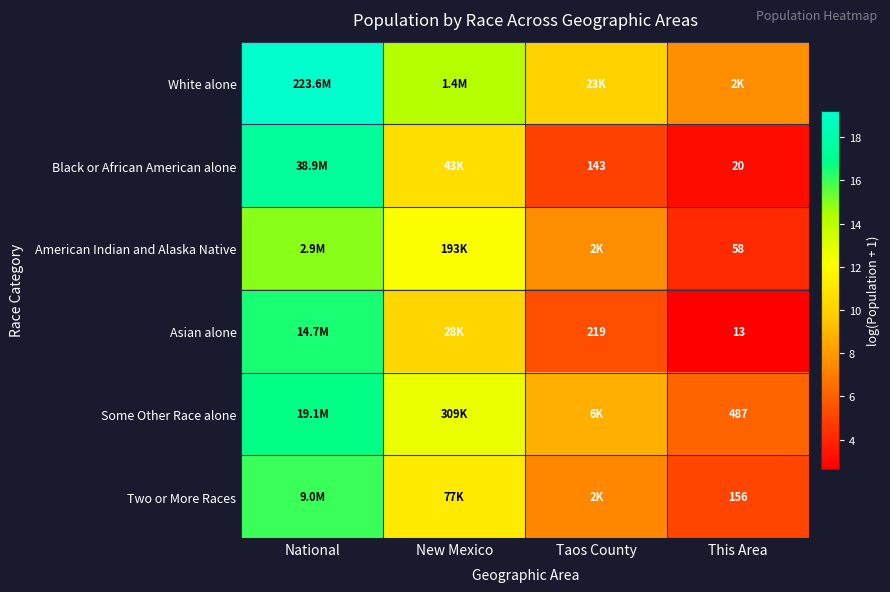

At which label does Two or More Races first exceed 11?

National